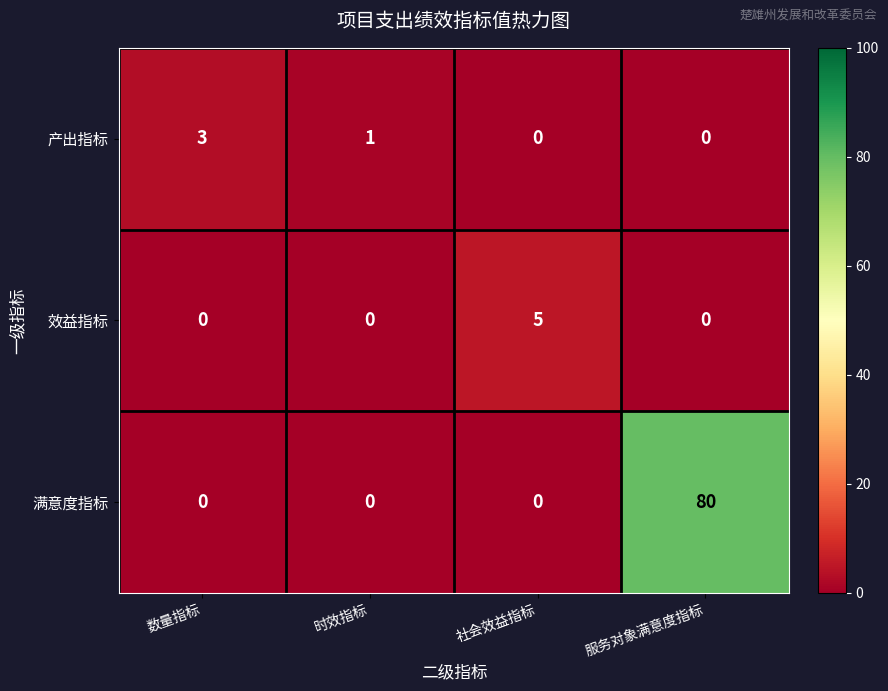

Where is 产出指标 nearest to the value 1?

时效指标